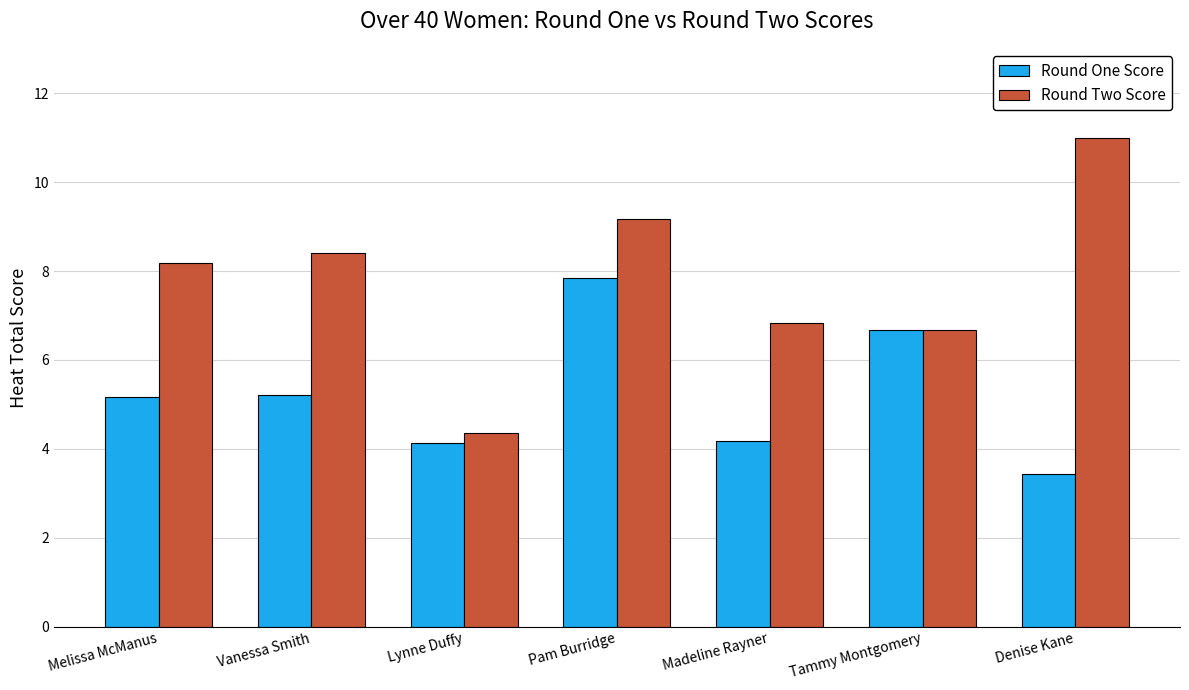

Is it true that Round One Score equals 5.2 at Melissa McManus?

True